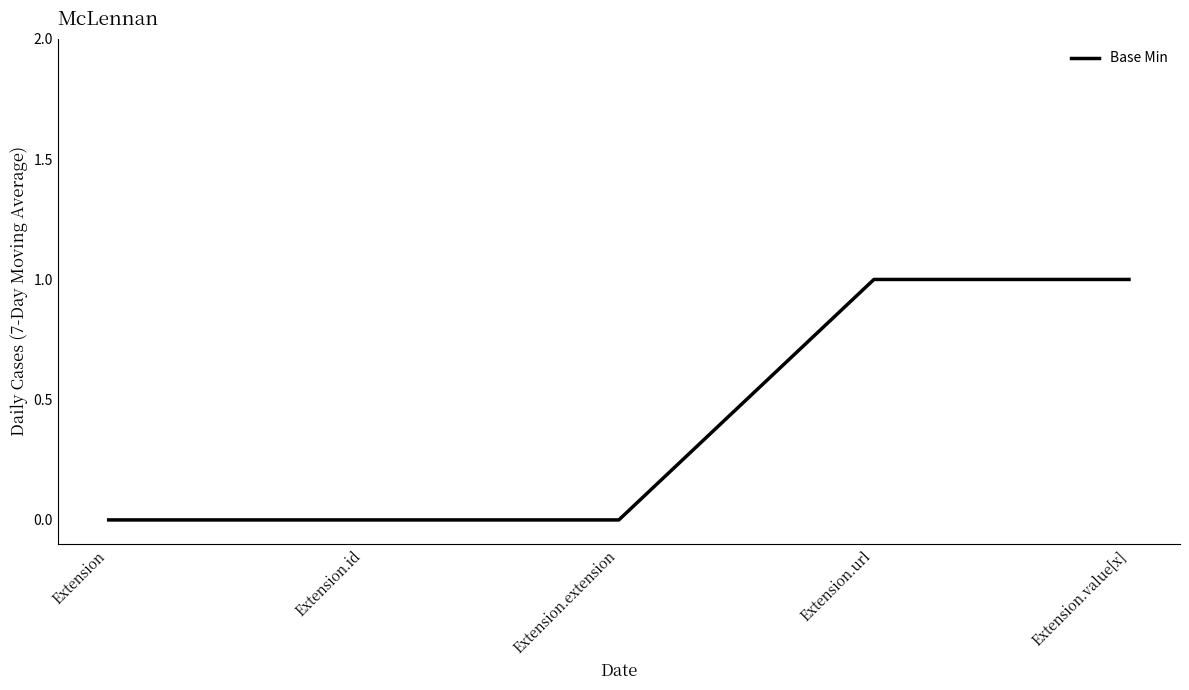

Reading left to right, list all the values displayed in this chart.

Extension=0	Extension.id=0	Extension.extension=0	Extension.url=1	Extension.value[x]=1